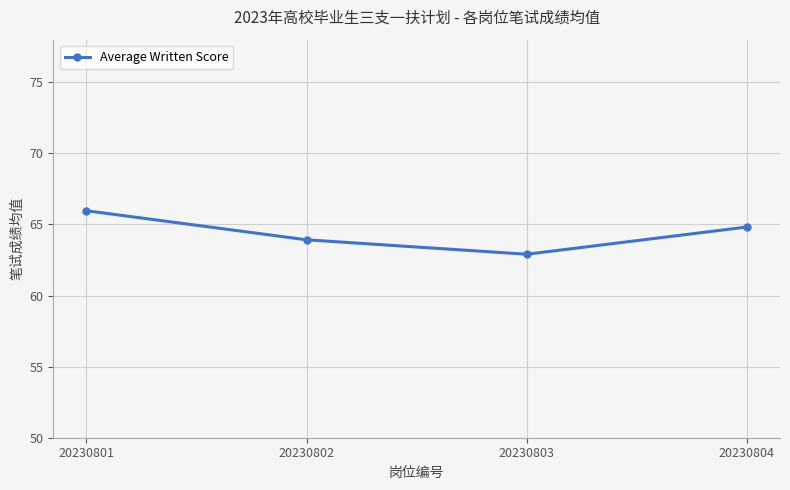

Which label corresponds to the smallest value in the chart?

20230803